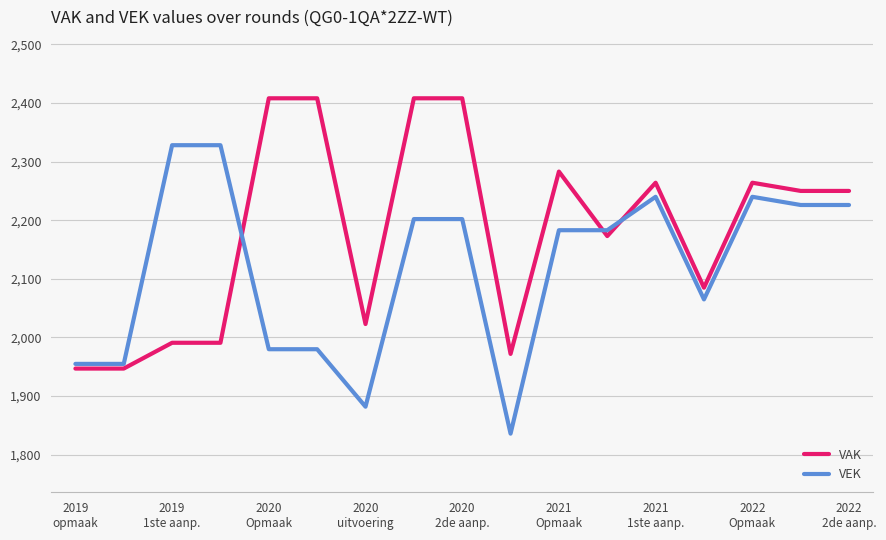

What is the lowest value of the VAK series?

1947